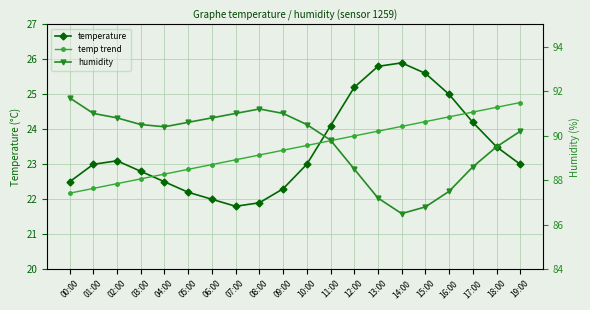

True or false: temp trend and humidity cross at least once.

False